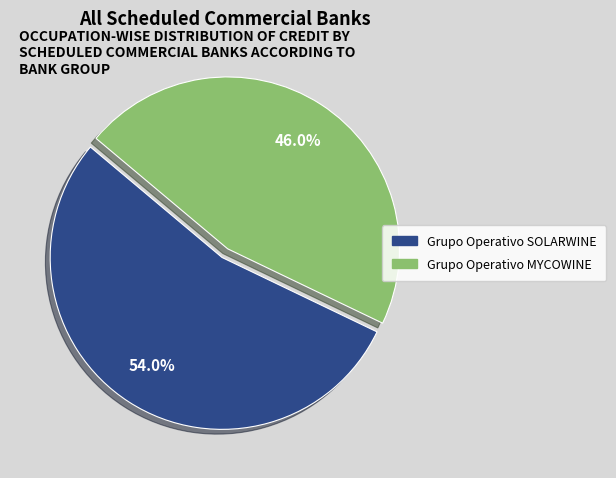

What percentage do Grupo Operativo MYCOWINE and Grupo Operativo SOLARWINE together represent?

100.0%